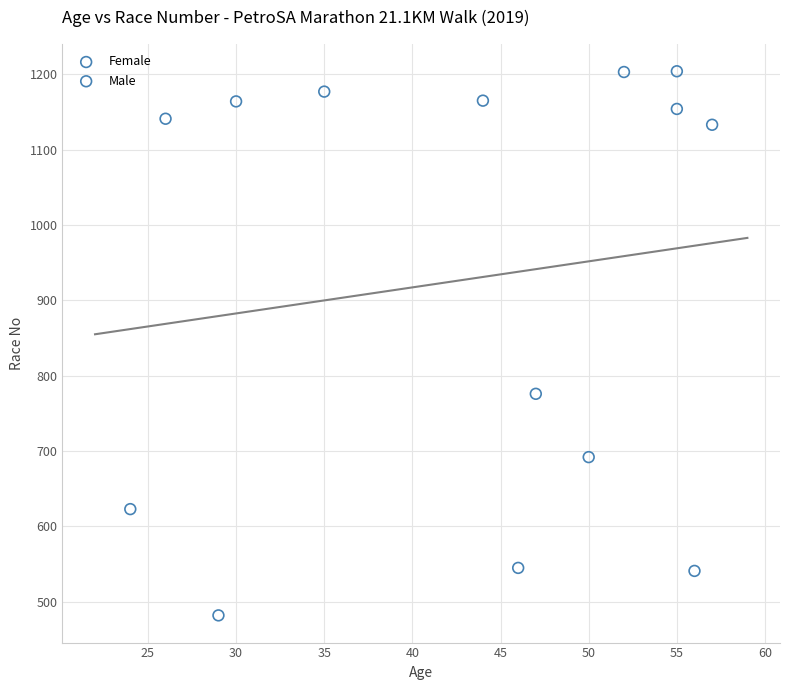

Which series contains the lowest Y value?

Female